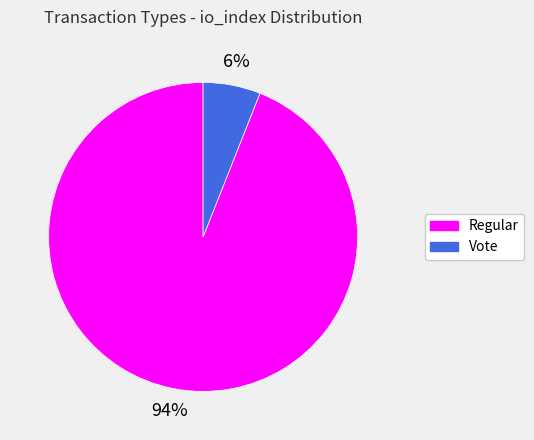

Which has a higher value, Vote or Regular?

Regular